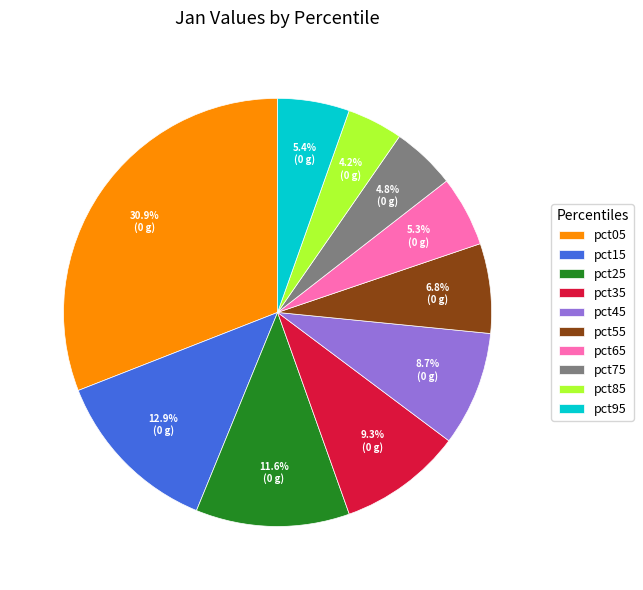

To the nearest percent, what is the difference between the largest and smallest slice percentages?

27%